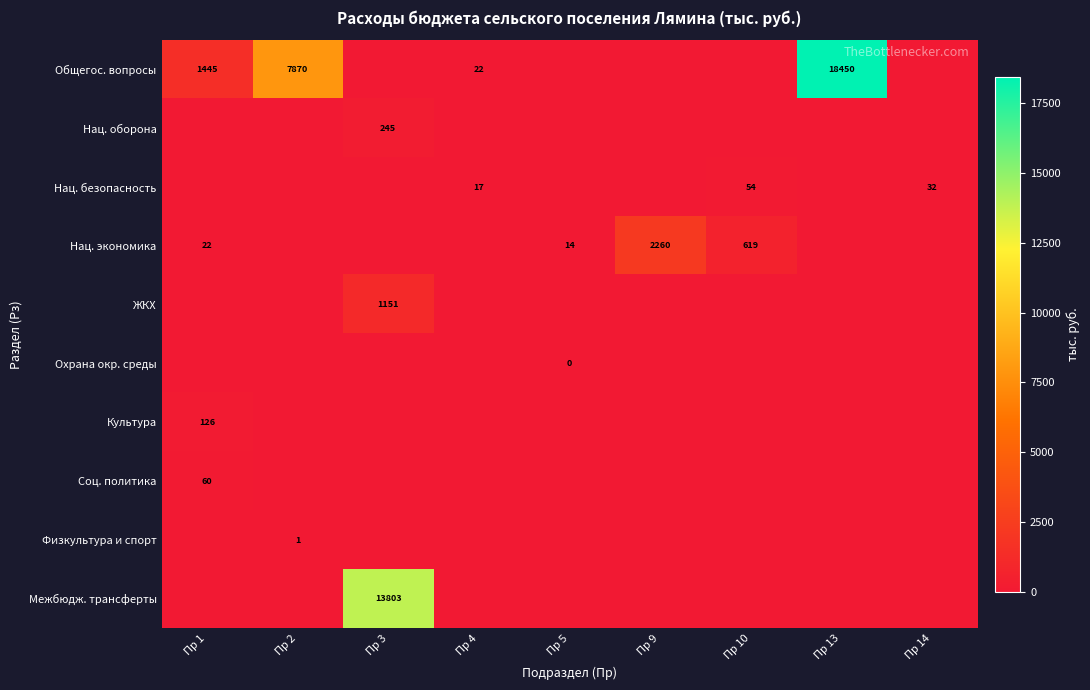

Is it true that Культура equals 126 at Пр 1?

True